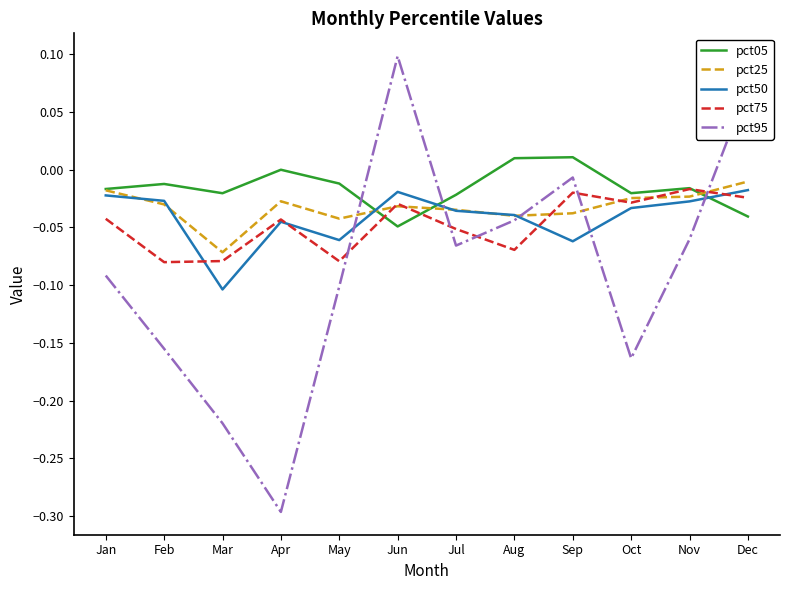

At which category does the chart reach its minimum across all series?

Apr